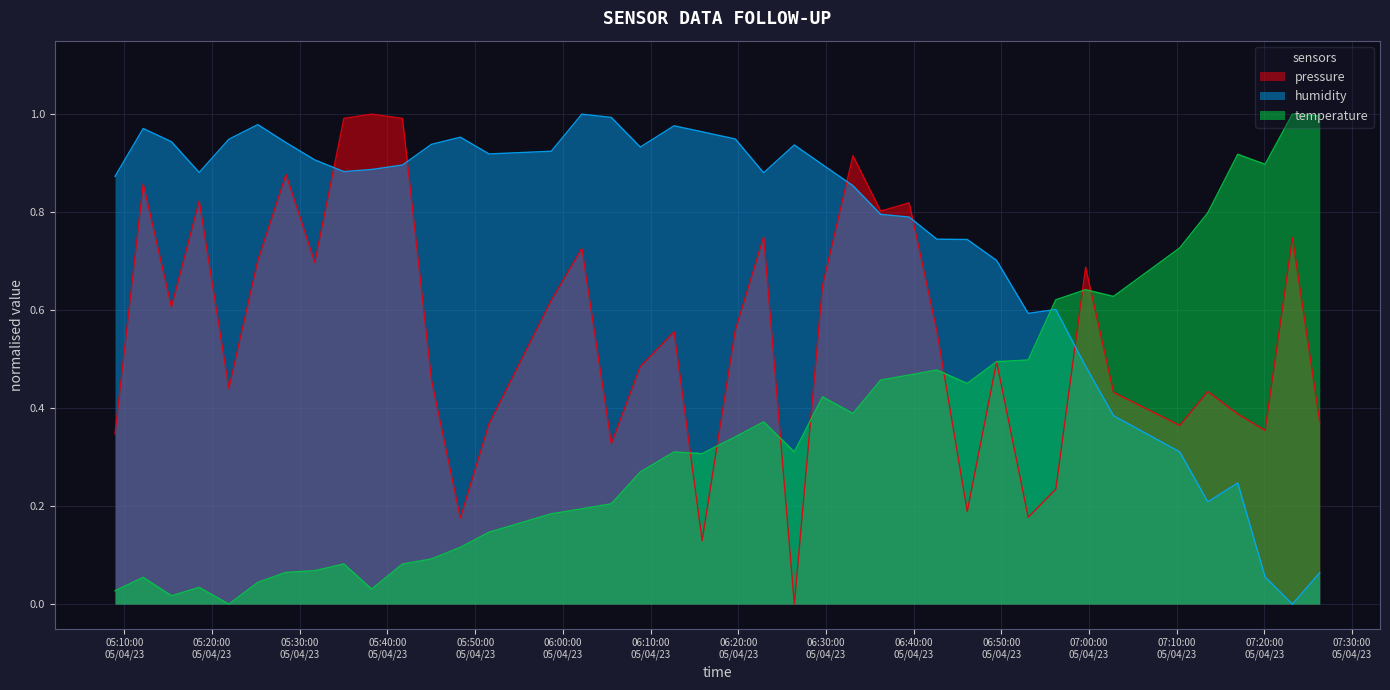

Reading left to right, transcribe all the data shown in this chart.

pressure: 0.3	0.9	0.6	0.8	0.4	0.7	0.9	0.7	1.0	1.0	1.0	0.5	0.2	0.4	0.6	0.7	0.3	0.5	0.6	0.1	0.6	0.7	0.0	0.7	0.9	0.8	0.8	0.6	0.2	0.5	0.2	0.2	0.7	0.4	0.4	0.4	0.4	0.4	0.7	0.4
humidity: 0.9	1.0	0.9	0.9	0.9	1.0	0.9	0.9	0.9	0.9	0.9	0.9	1.0	0.9	0.9	1.0	1.0	0.9	1.0	1.0	0.9	0.9	0.9	0.9	0.9	0.8	0.8	0.7	0.7	0.7	0.6	0.6	0.5	0.4	0.3	0.2	0.2	0.1	0.0	0.1
temperature: 0.0	0.1	0.0	0.0	0.0	0.0	0.1	0.1	0.1	0.0	0.1	0.1	0.1	0.1	0.2	0.2	0.2	0.3	0.3	0.3	0.3	0.4	0.3	0.4	0.4	0.5	0.5	0.5	0.5	0.5	0.5	0.6	0.6	0.6	0.7	0.8	0.9	0.9	1.0	1.0